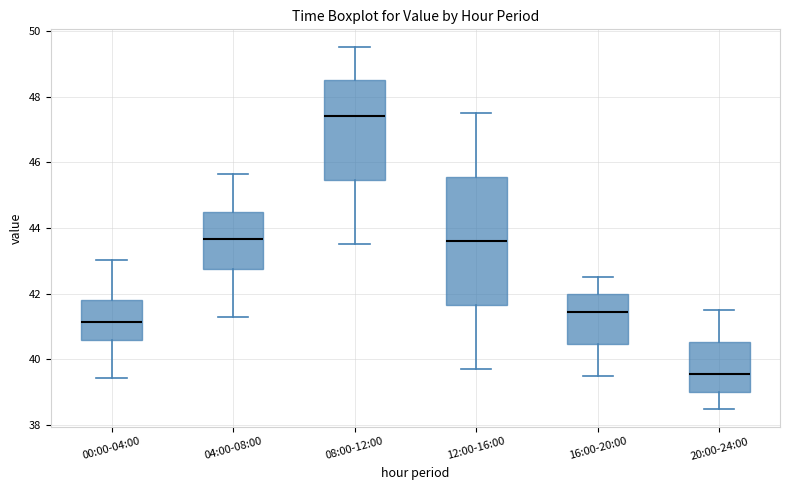

Comparing the boxes themselves (not the whiskers), which one is the tallest?

12:00-16:00